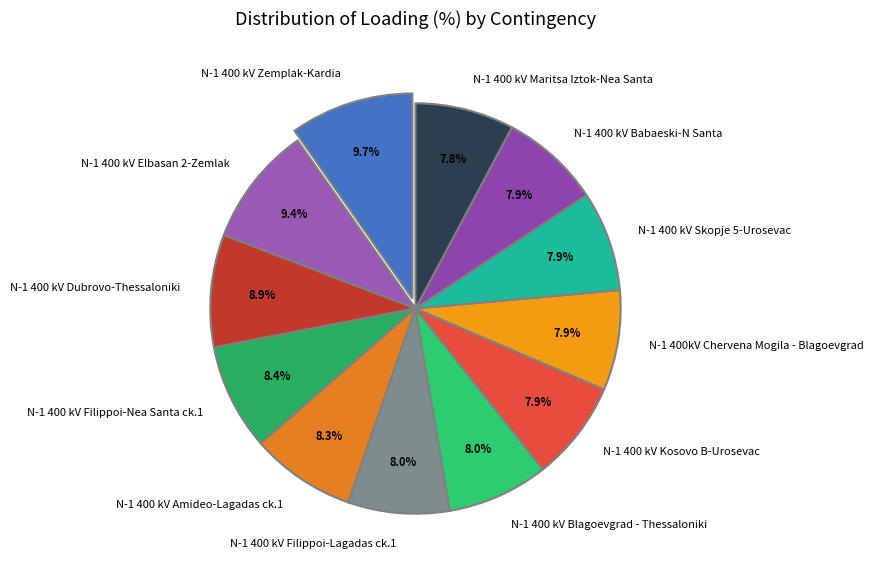

To the nearest percent, what portion does N-1 400 kV Skopje 5-Urosevac represent?

8%